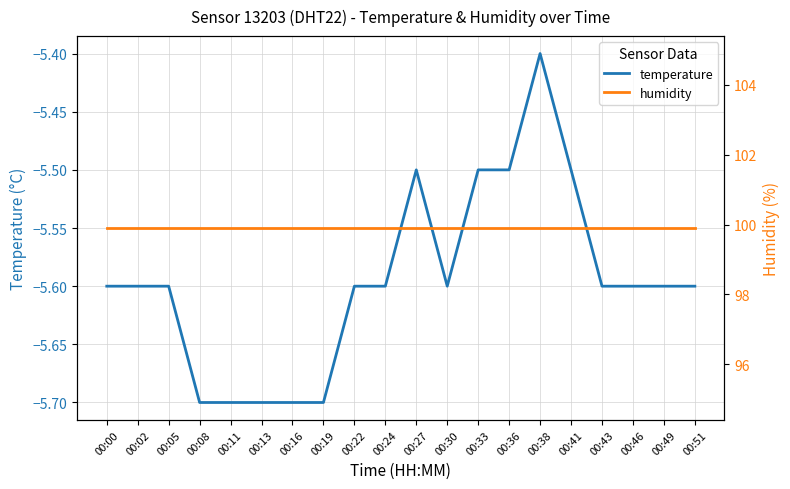

What is the sum of the temperature values at 00:11 and 00:02?

-11.3